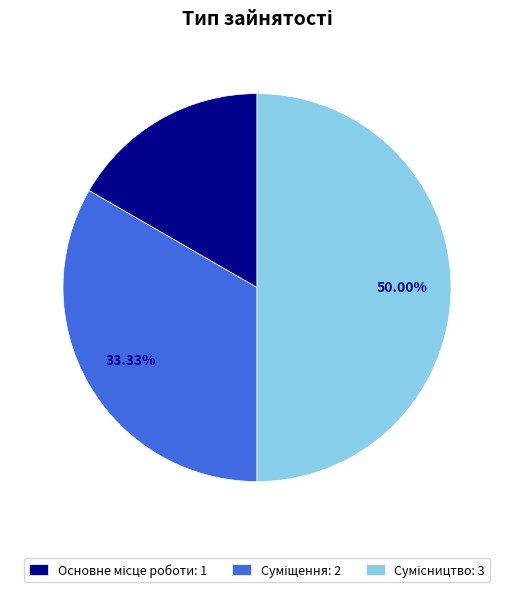

Count the number of slices in the pie.

3